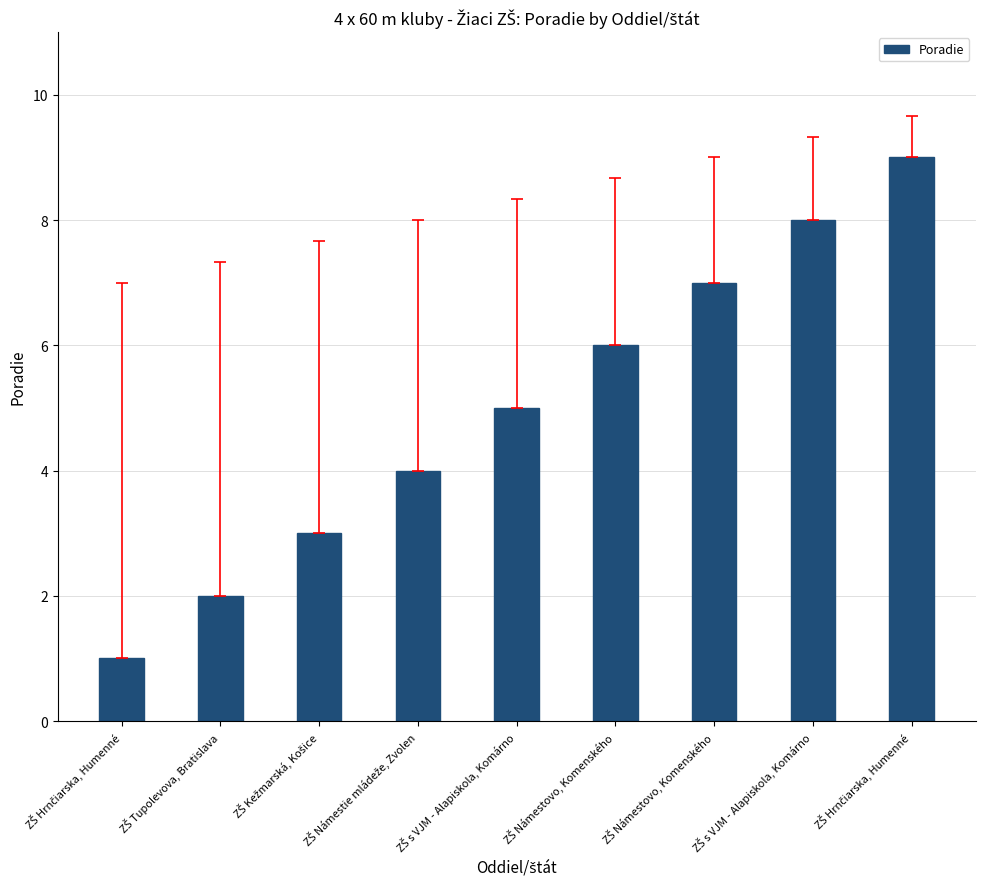

Count the number of data series in this chart.

1